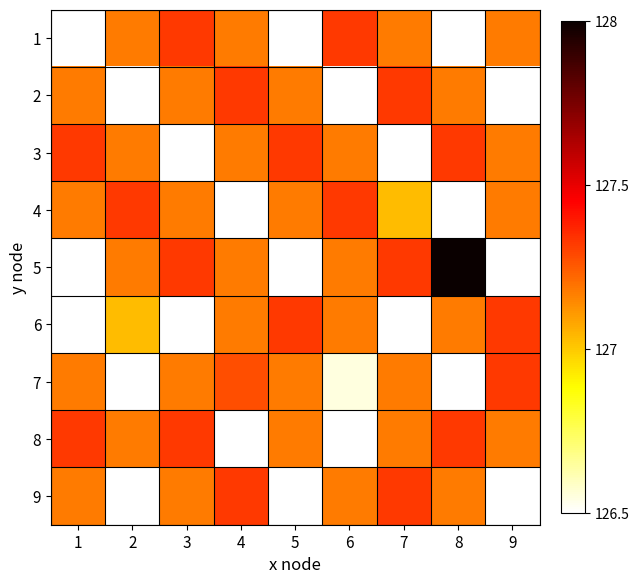

Reading left to right, what are all the values shown in this chart?

1: 1=126.5	2=127.2	3=127.3	4=127.2	5=126.5	6=127.3	7=127.2	8=126.5	9=127.2
2: 1=127.2	2=126.5	3=127.2	4=127.3	5=127.2	6=126.5	7=127.3	8=127.2	9=126.5
3: 1=127.3	2=127.2	3=126.5	4=127.2	5=127.3	6=127.2	7=126.5	8=127.3	9=127.2
4: 1=127.2	2=127.3	3=127.2	4=126.5	5=127.2	6=127.3	7=127.0	8=126.5	9=127.2
5: 1=126.5	2=127.2	3=127.3	4=127.2	5=126.5	6=127.2	7=127.3	8=128.0	9=126.5
6: 1=126.5	2=127.0	3=126.5	4=127.2	5=127.3	6=127.2	7=126.5	8=127.2	9=127.3
7: 1=127.2	2=126.5	3=127.2	4=127.3	5=127.2	6=126.5	7=127.2	8=126.5	9=127.3
8: 1=127.3	2=127.2	3=127.3	4=126.5	5=127.2	6=126.5	7=127.2	8=127.3	9=127.2
9: 1=127.2	2=126.5	3=127.2	4=127.3	5=126.5	6=127.2	7=127.3	8=127.2	9=126.5